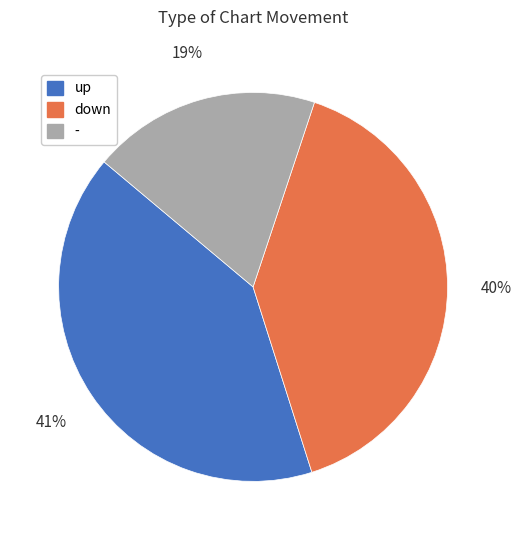

Does any single category account for the majority?

No